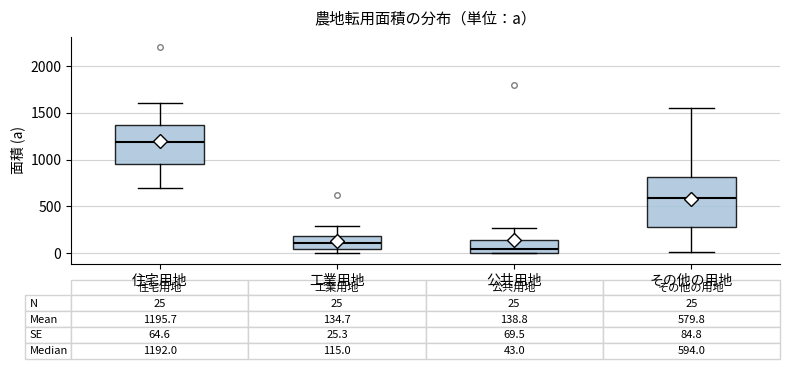

Comparing the boxes themselves (not the whiskers), which one is the tallest?

その他の用地